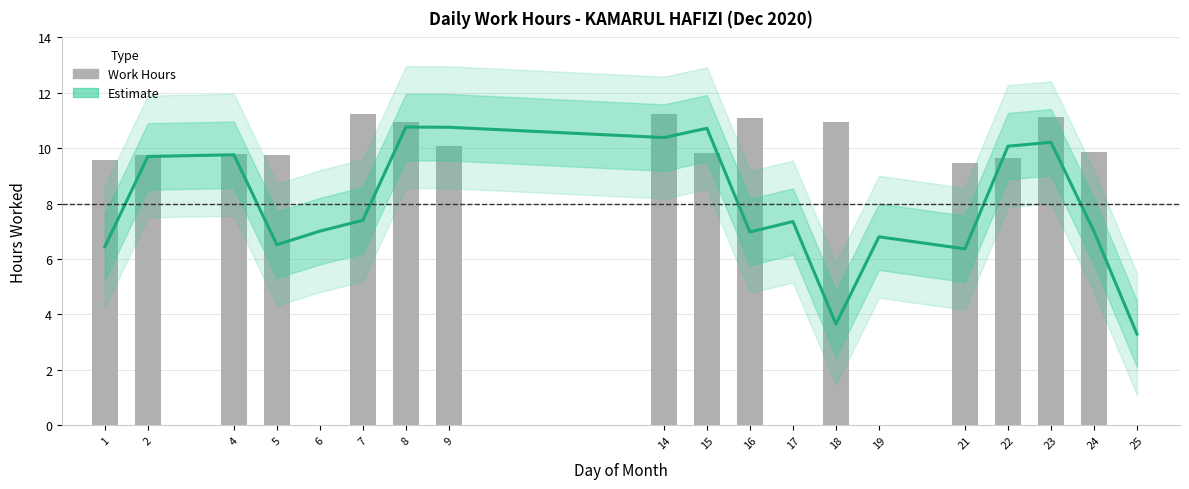

Are the bars grouped side by side (vs. stacked)?

No